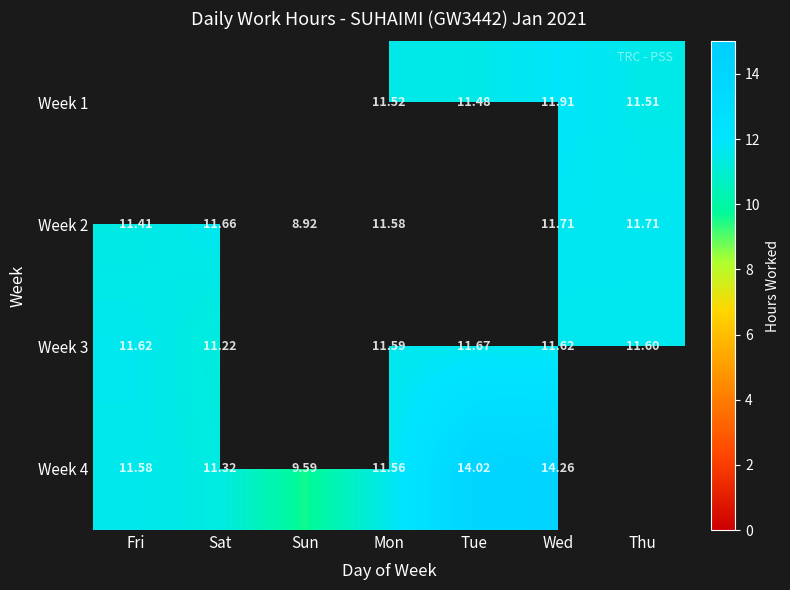

At which category is the sum across all series the highest?

Wed